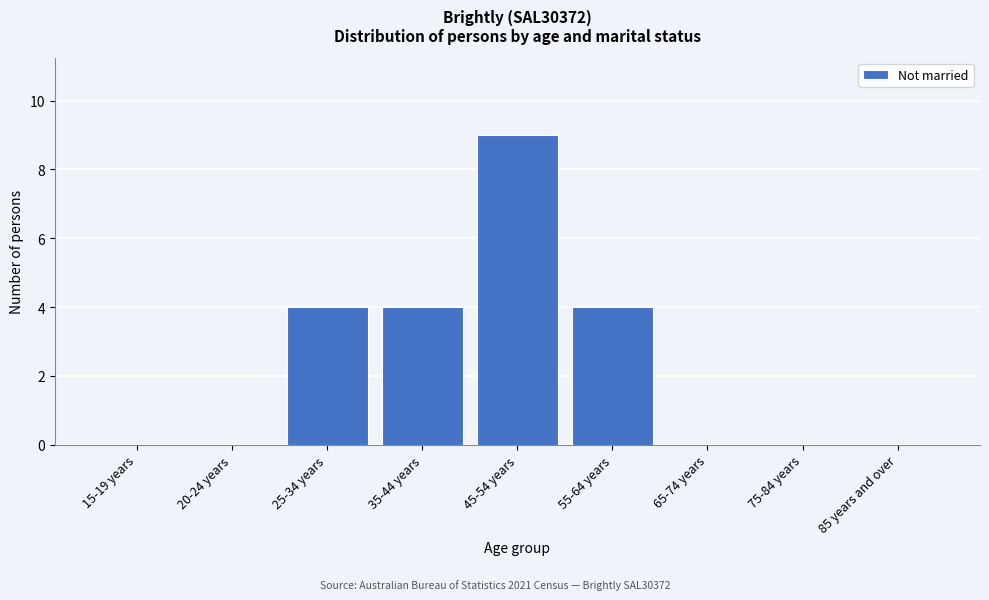

Reading left to right, transcribe all the data shown in this chart.

15-19 years=0	20-24 years=0	25-34 years=4	35-44 years=4	45-54 years=9	55-64 years=4	65-74 years=0	75-84 years=0	85 years and over=0